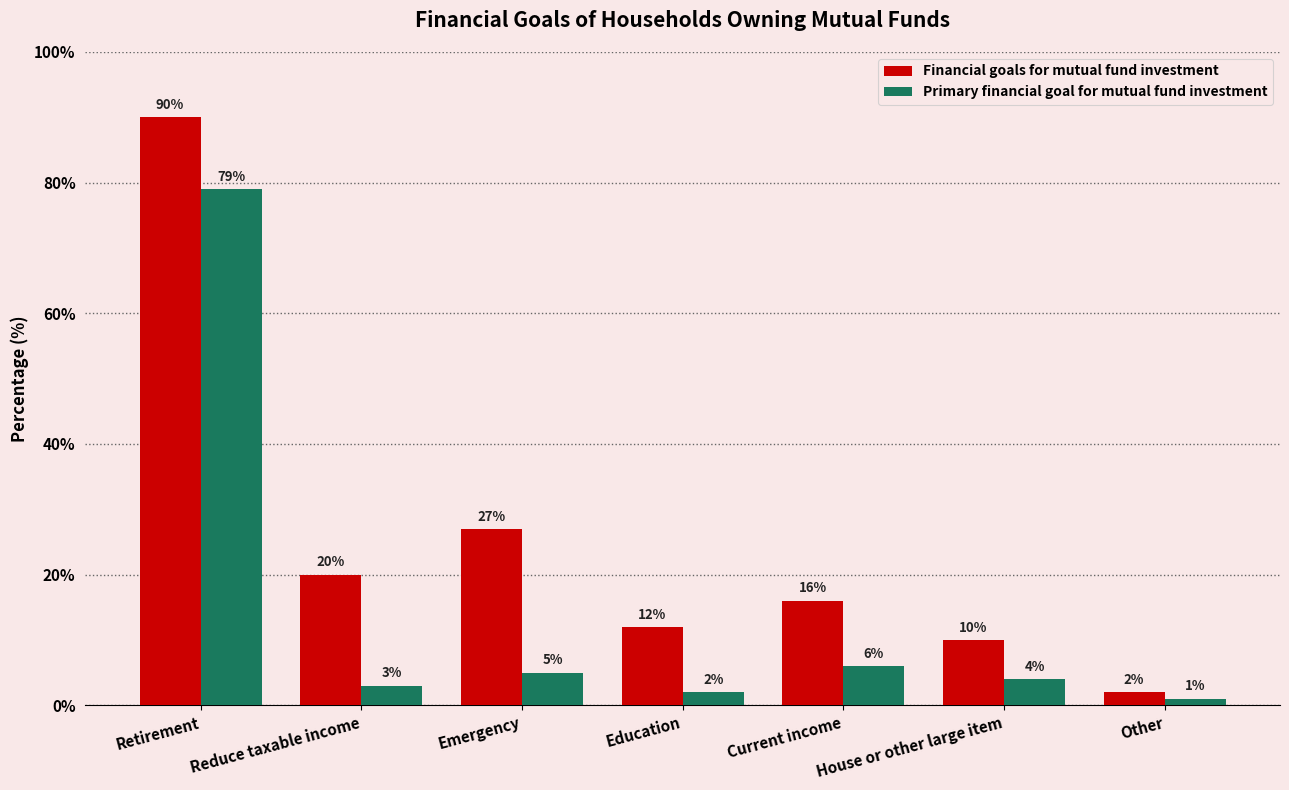

Which category has the highest value across all series?

Retirement